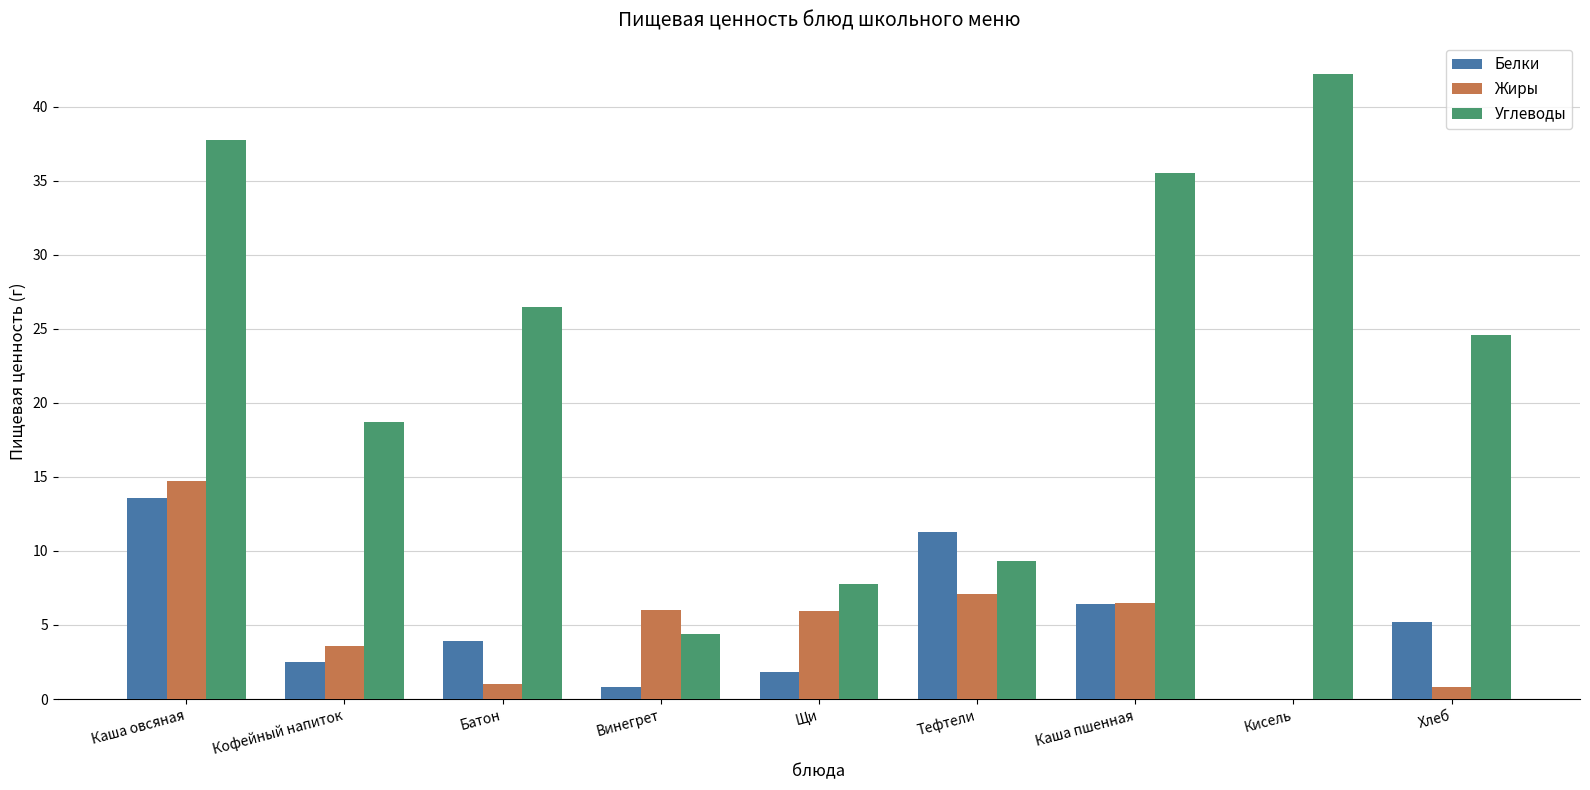

Between Щи and Каша пшенная, which series saw the biggest shift?

Углеводы